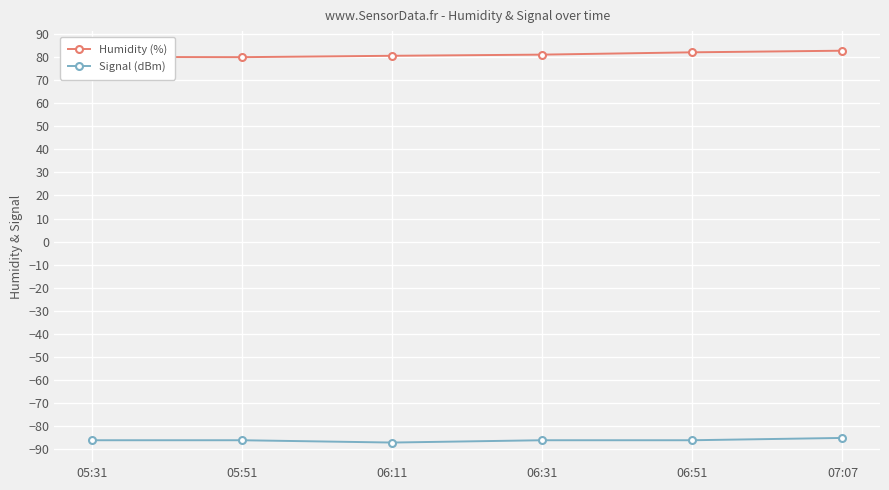

At 05:31, list the series in order from largest to smallest.

Humidity (%), Signal (dBm)